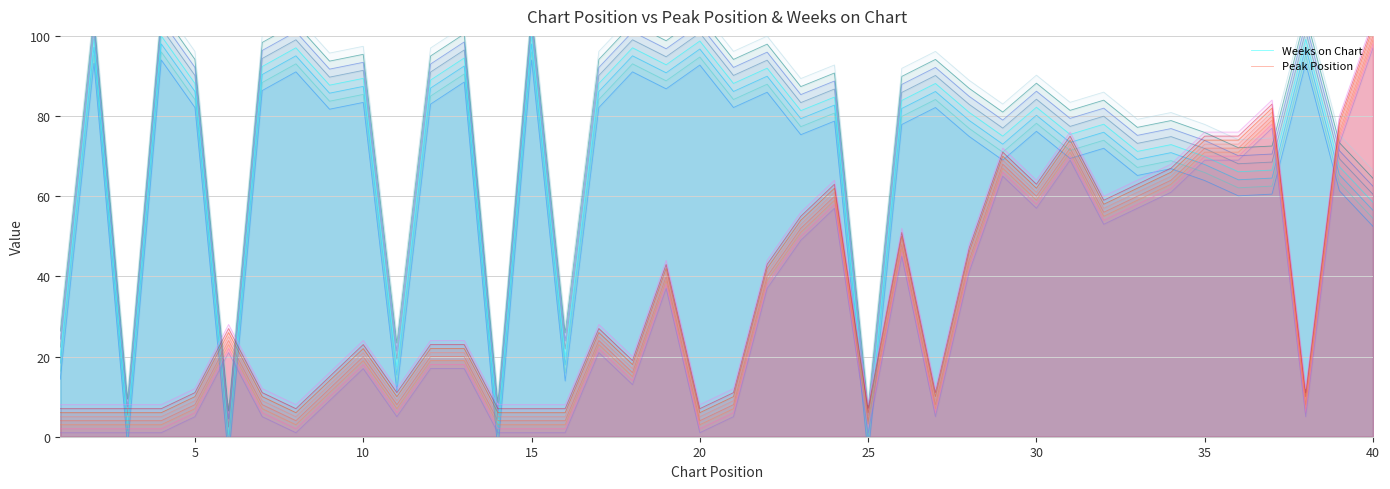

What is the highest value of the Peak Position series?

100.0